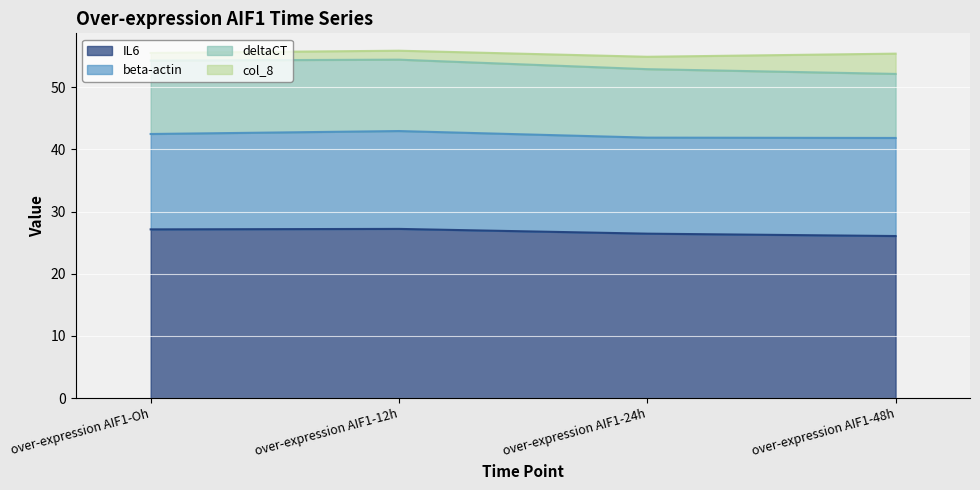

Rank the series by their average value, from highest to lowest.

IL6, beta-actin, deltaCT, col_8